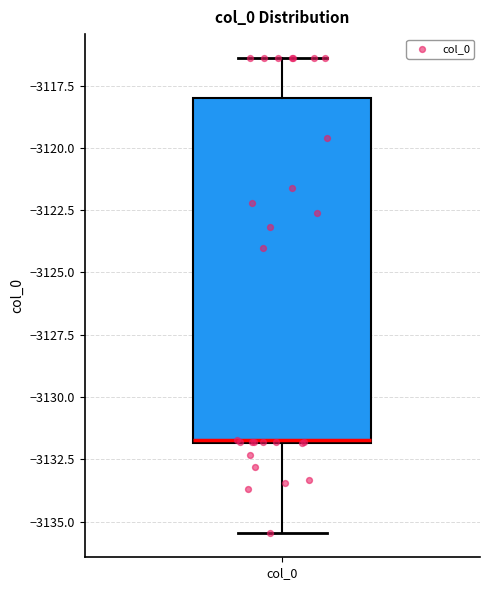

Where does the median line of the box for col_0 sit on the y-axis? The values are not printed on the chart, so give them approximately, as read against the axis.

-3131.5